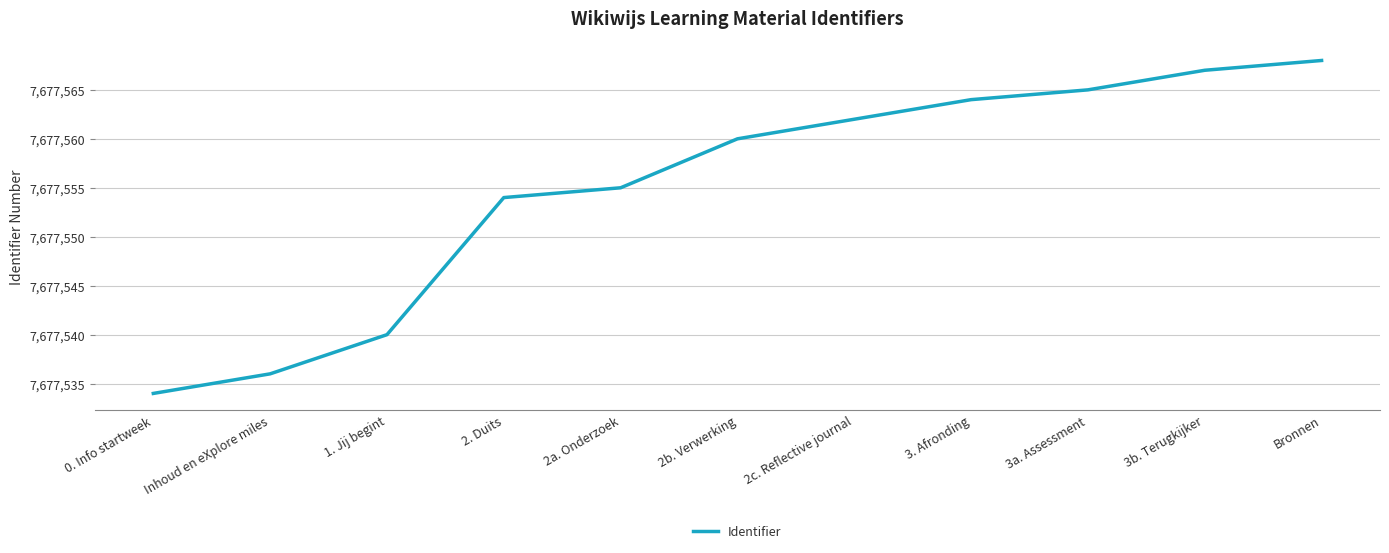

What is the change in value from Inhoud en eXplore miles to 3b. Terugkijker?

+31